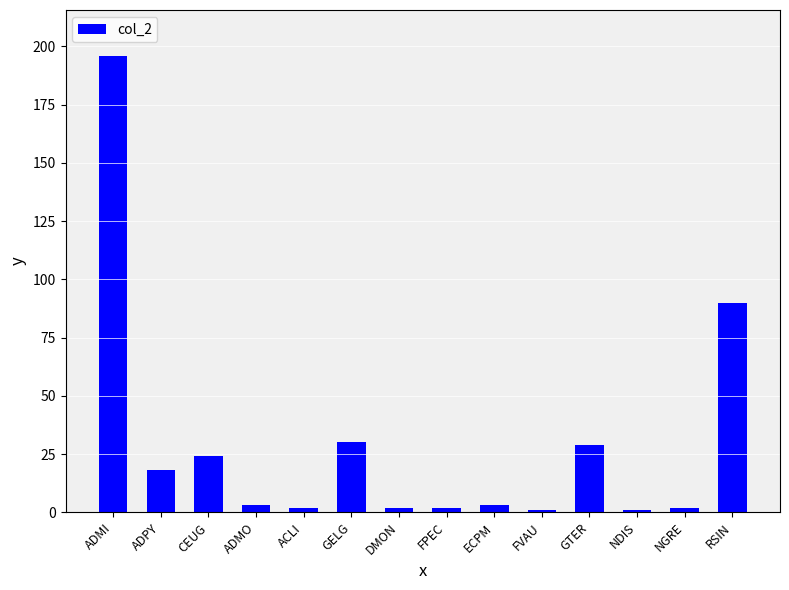

At which label does the data first exceed 3?

ADMI